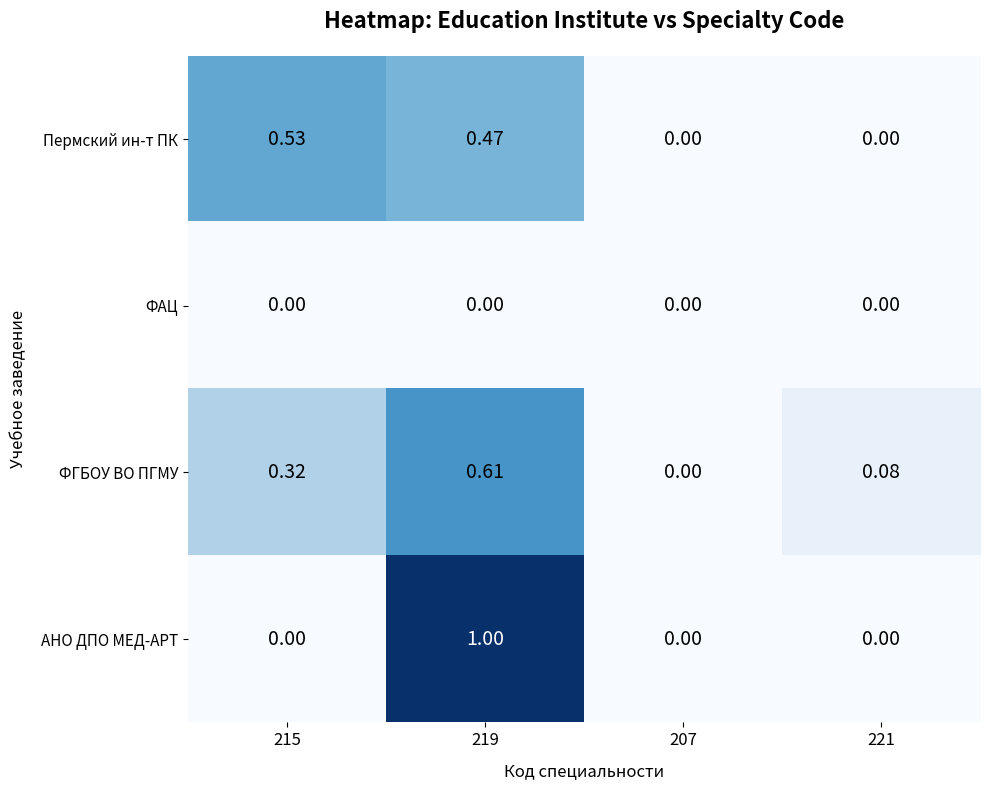

Which series has the largest total across all categories?

ФГБОУ ВО ПГМУ